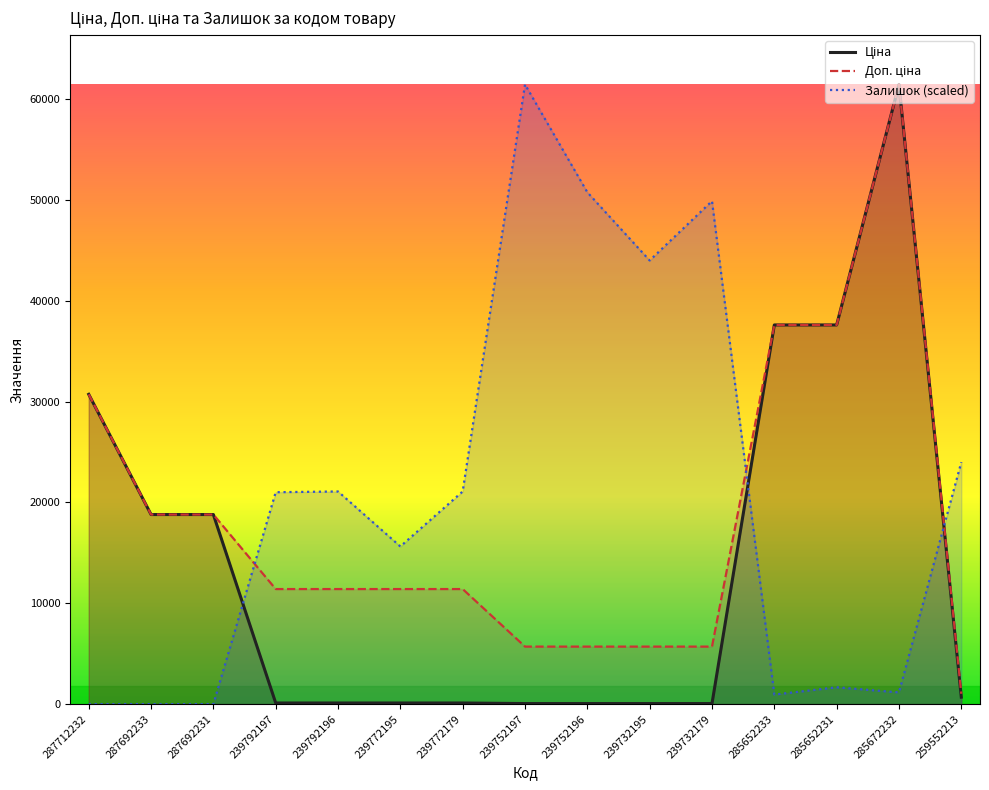

Is the value of Ціна at 239752197 greater than the value of Доп. ціна at 285672232?

No